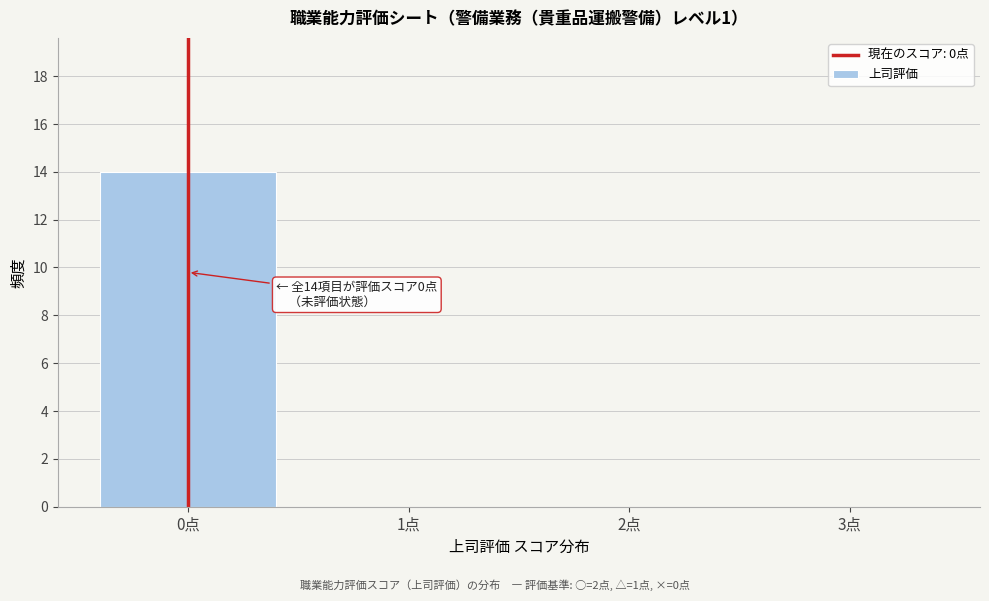

Over which range of the x-axis is the bar tallest?

-0.5 to 0.5